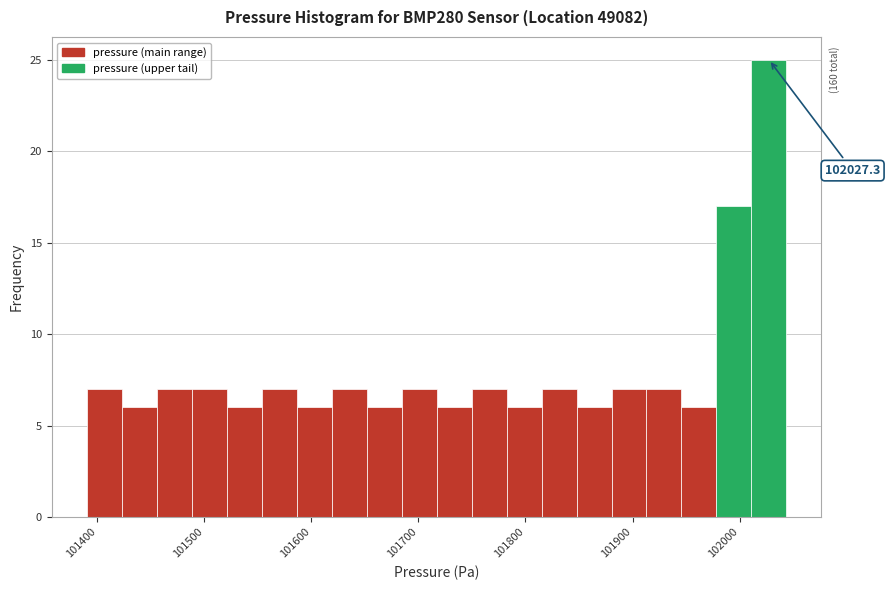

Around what value on the x-axis is the tallest bar? Give the approximate position of its centre, as read against the axis.

102030